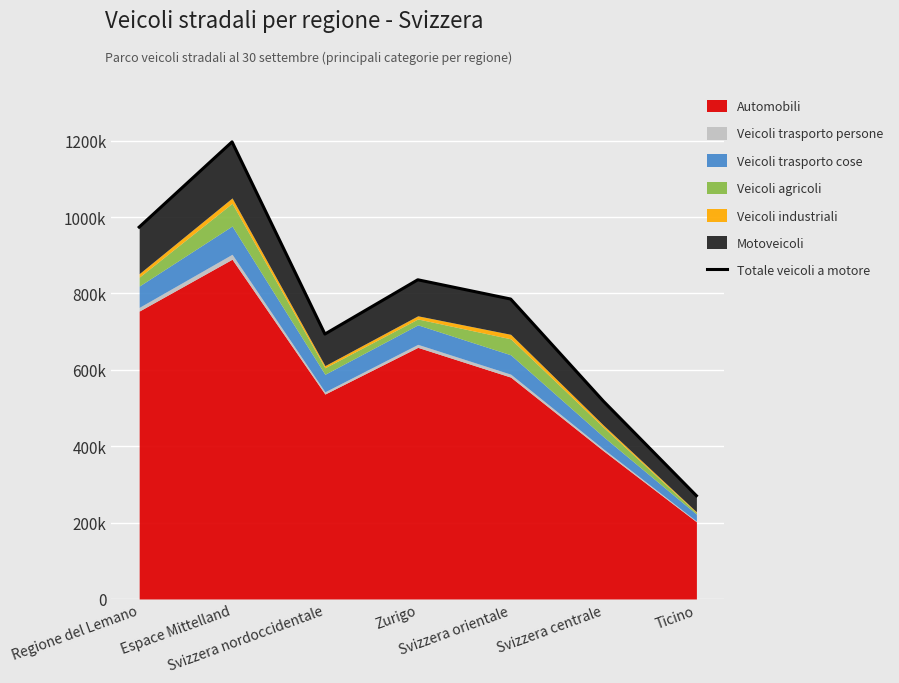

What position from the right is Svizzera nordoccidentale?

5